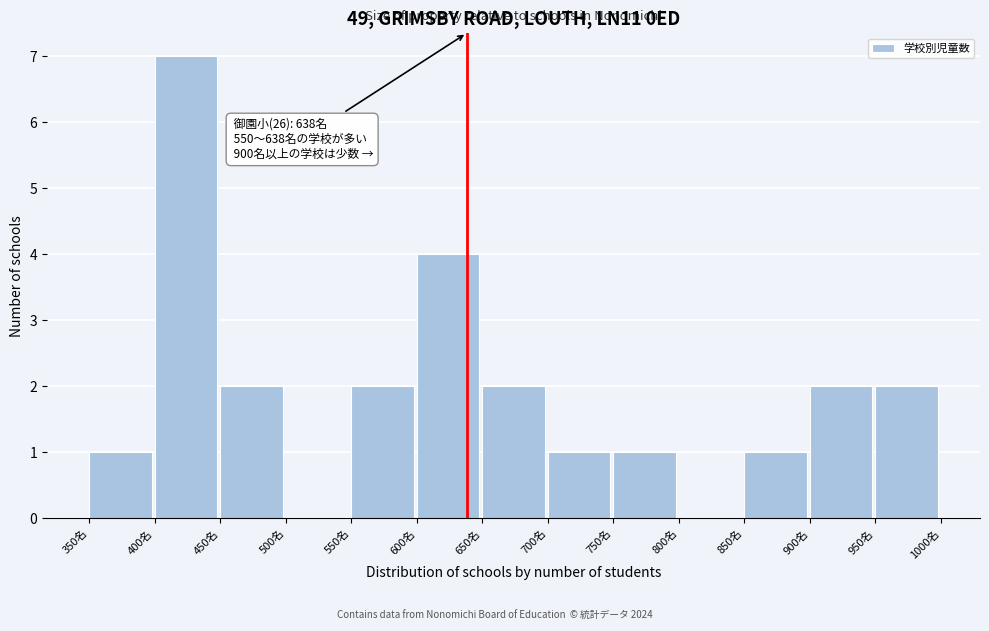

Which range on the x-axis has the tallest bar?

400 to 450